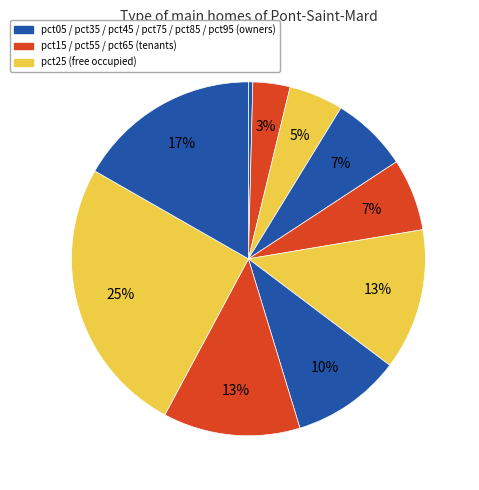

How many slices are in this pie chart?

10